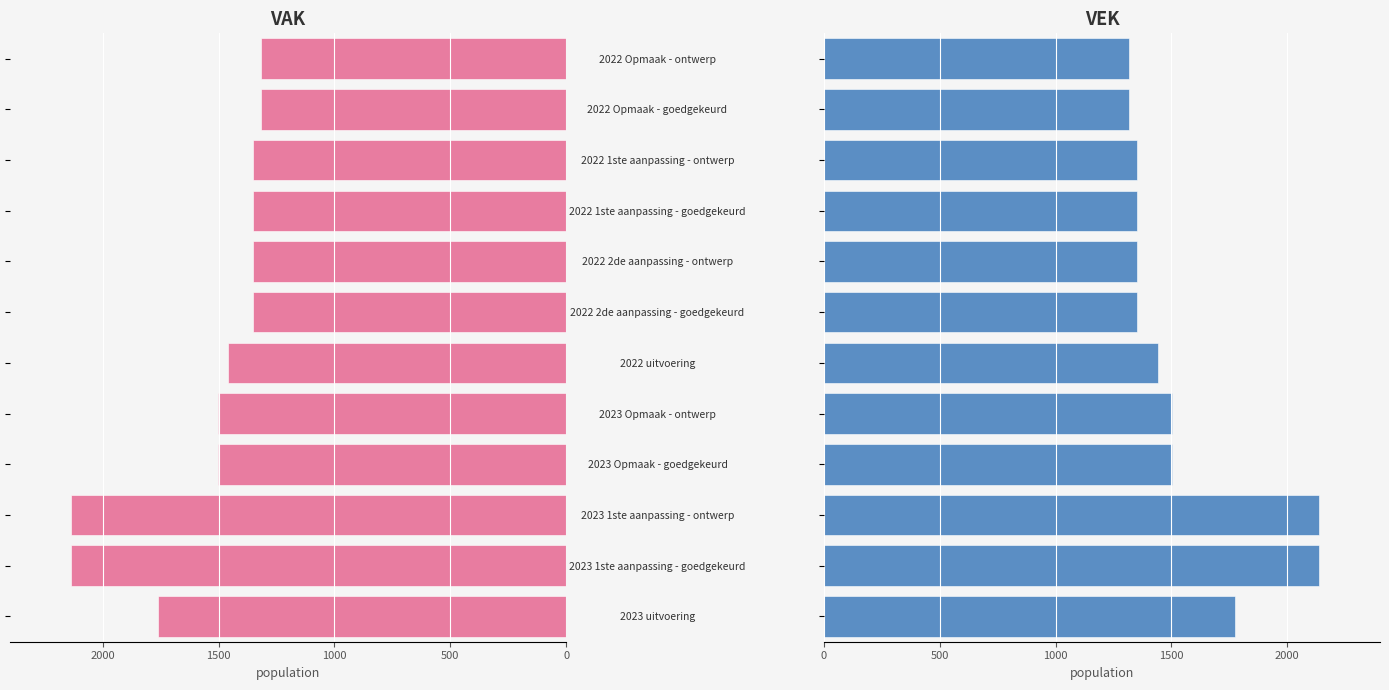

Reading right to left, extract all data points from this chart.

VAK: 1315	1315	1353	1353	1353	1353	1459	1504	1504	2138	2138	1763
VEK: 1315	1315	1353	1353	1353	1353	1443	1504	1504	2138	2138	1775